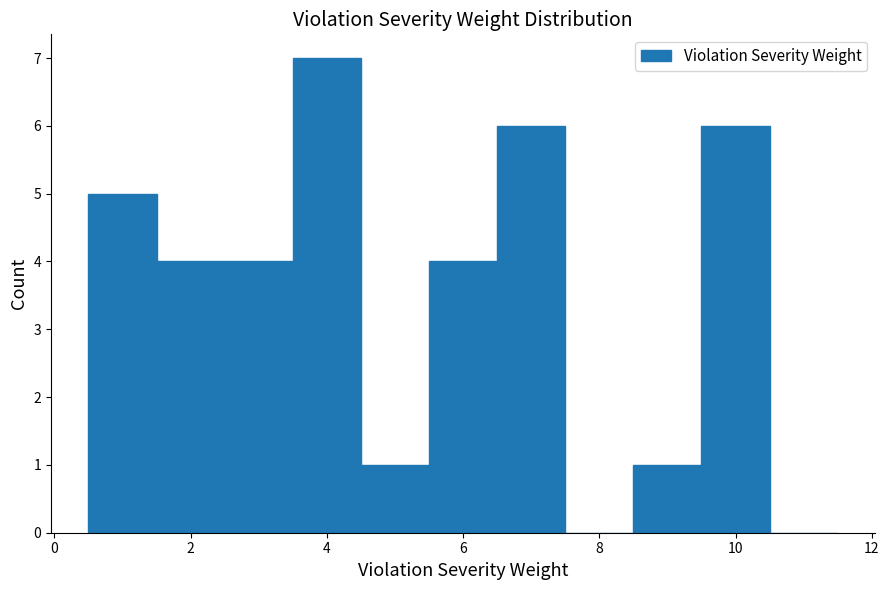

Reading left to right, list every bar in this chart as the range it spans on the x-axis followed by its height. Neither the bar edges nor the heights are printed on the chart, so give them approximately, as read against the axes.

0.5 to 1.5: 5
1.5 to 2.5: 4
2.5 to 3.5: 4
3.5 to 4.5: 7
4.5 to 5.5: 1
5.5 to 6.5: 4
6.5 to 7.5: 6
7.5 to 8.5: 0
8.5 to 9.5: 1
9.5 to 10.5: 6
10.5 to 11.5: 0